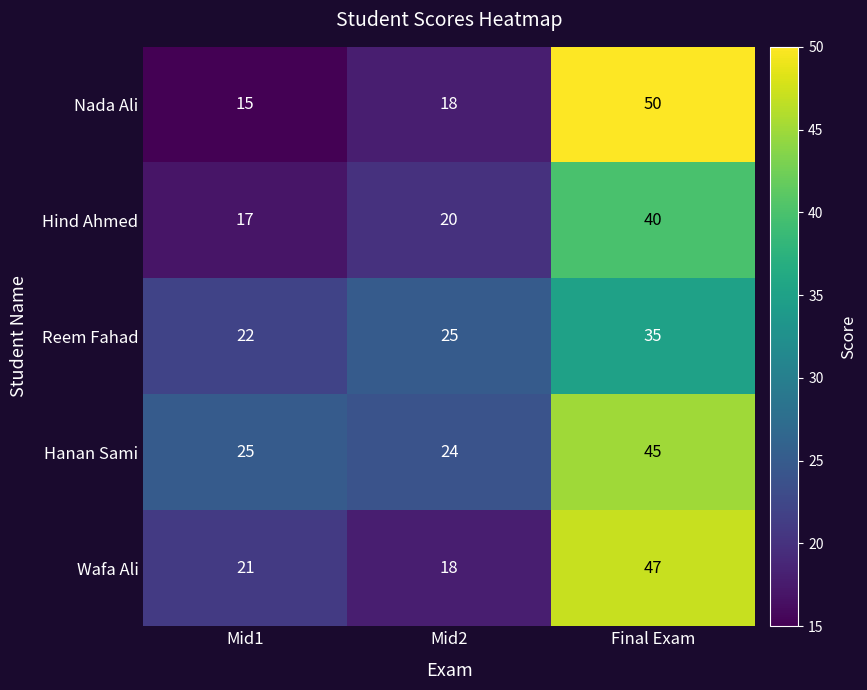

Which series has the widest spread of values?

Nada Ali